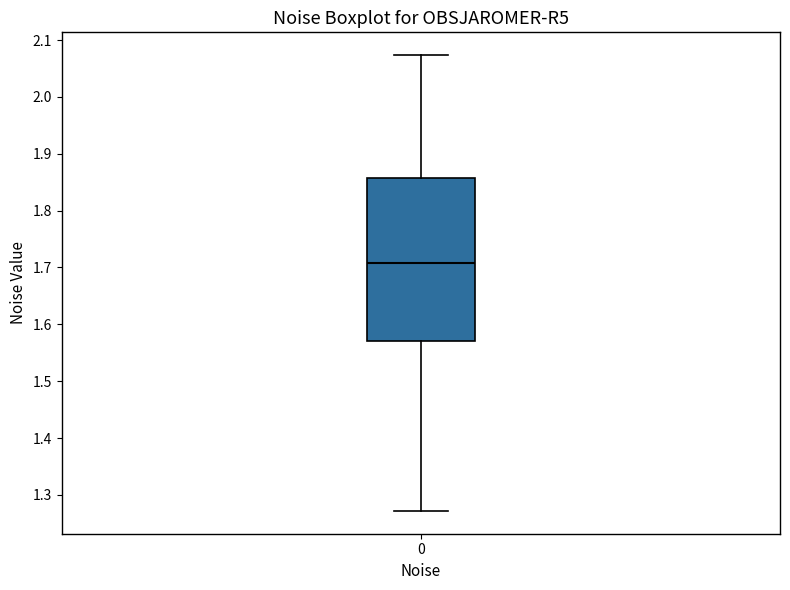

Where is the upper edge of the box at x = 0 on the y-axis? The values are not printed on the chart, so give them approximately, as read against the axis.

1.86